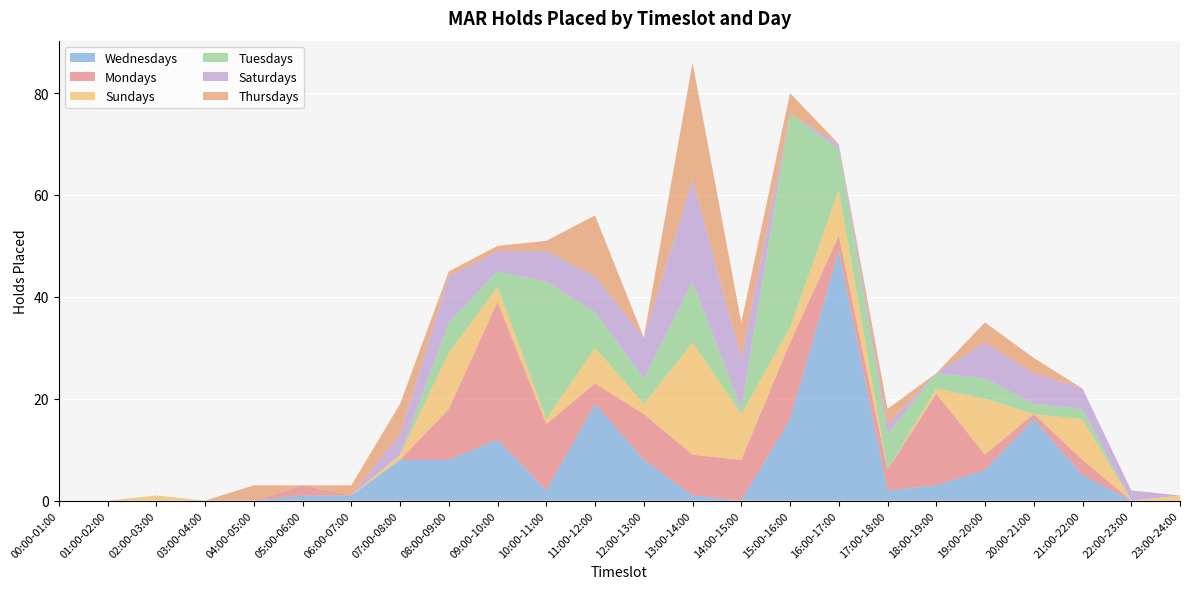

Reading left to right, what are all the values shown in this chart?

Wednesdays: 0	0	0	0	0	1	1	8	8	12	2	19	8	1	0	16	49	2	3	6	16	5	0	0
Mondays: 0	0	0	0	0	2	0	0	10	27	13	4	9	8	8	15	3	4	18	3	1	3	0	0
Sundays: 0	0	1	0	0	0	0	1	11	3	1	7	2	22	9	3	9	0	1	11	0	8	0	1
Tuesdays: 0	0	0	0	0	0	0	0	6	3	27	7	5	12	1	42	8	7	3	4	2	2	0	0
Saturdays: 0	0	0	0	0	0	0	4	9	4	6	7	8	20	10	0	1	2	0	7	6	4	2	0
Thursdays: 0	0	0	0	3	0	2	6	1	1	2	12	0	23	7	4	0	3	0	4	3	0	0	0